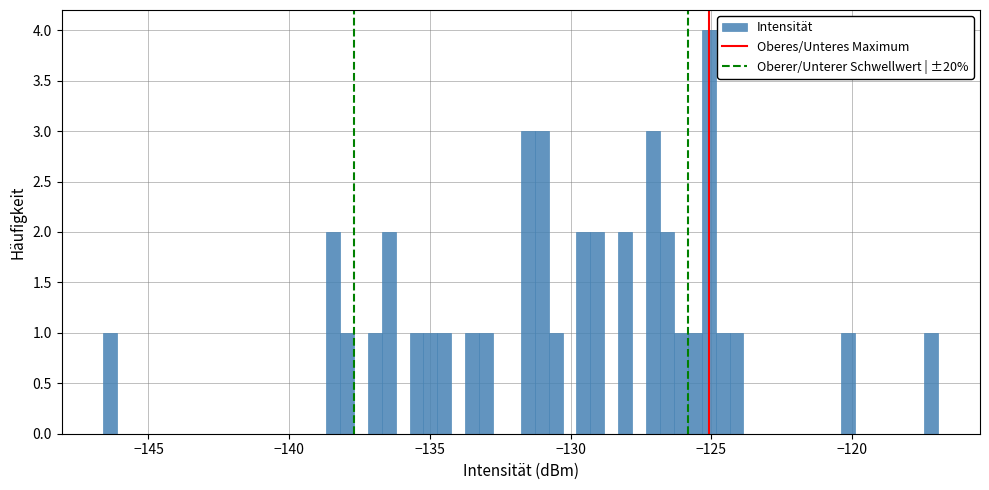

Around what value on the x-axis is the tallest bar? Give the approximate position of its centre, as read against the axis.

-125.0